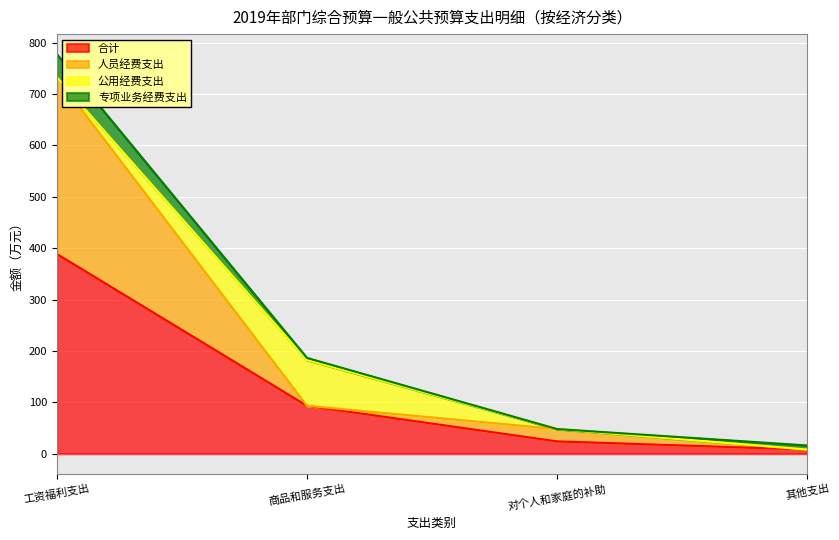

What position from the left is 工资福利支出?

1